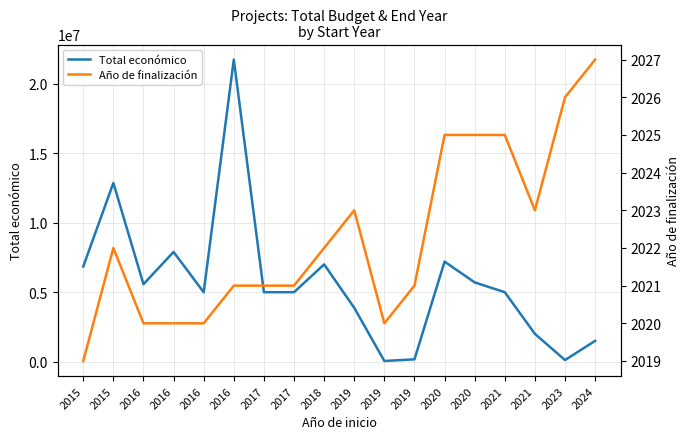

What is the smallest value displayed?

2019